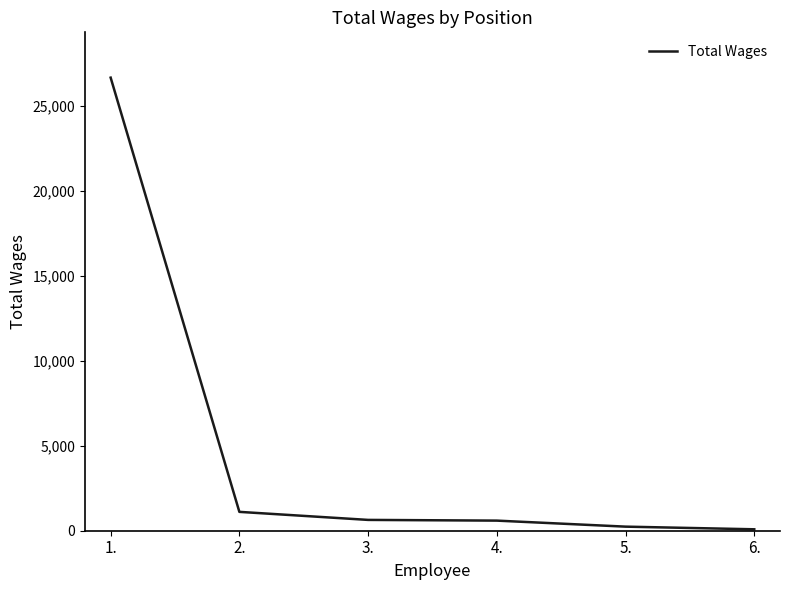

What is the difference between the maximum and minimum values?

26561